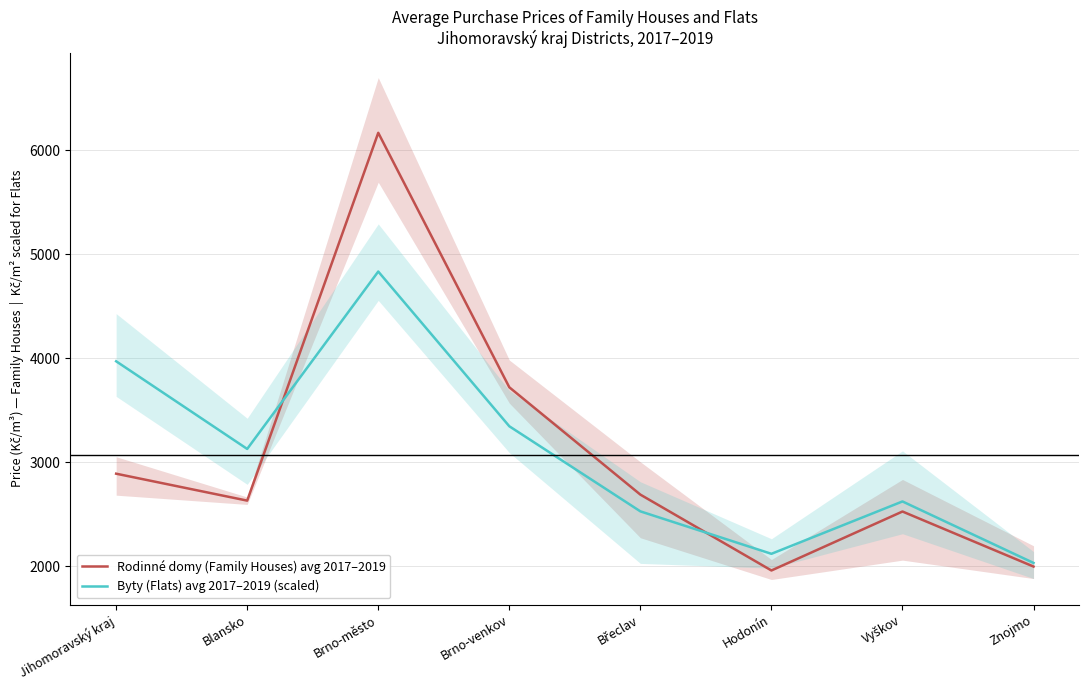

Where is the first local minimum for Rodinné domy (Family Houses) avg 2017–2019?

Blansko